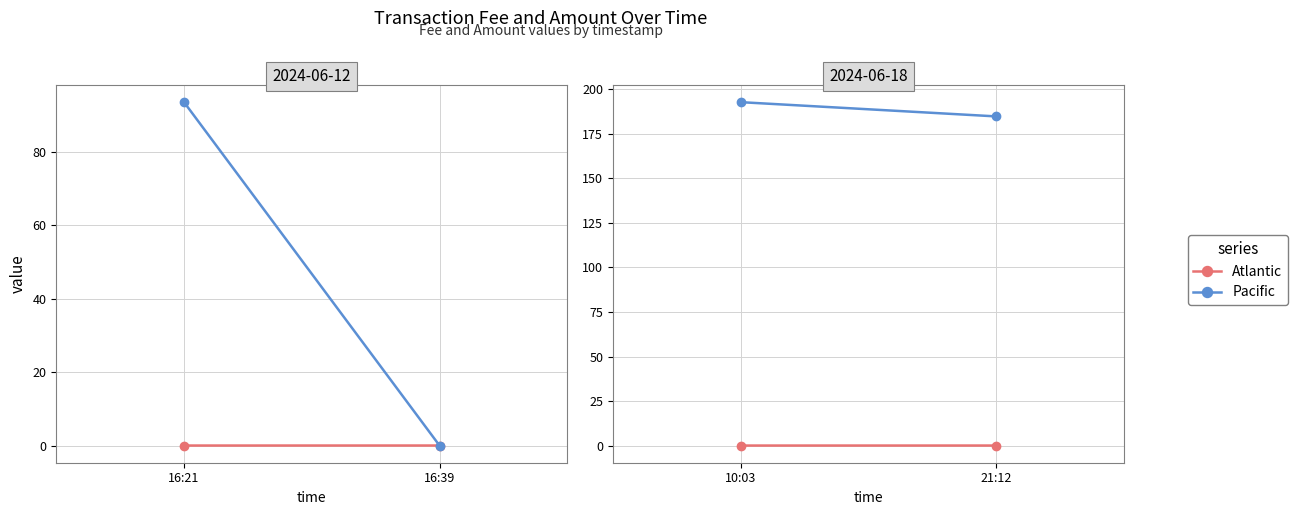

At which label does Pacific reach its peak?

10:03